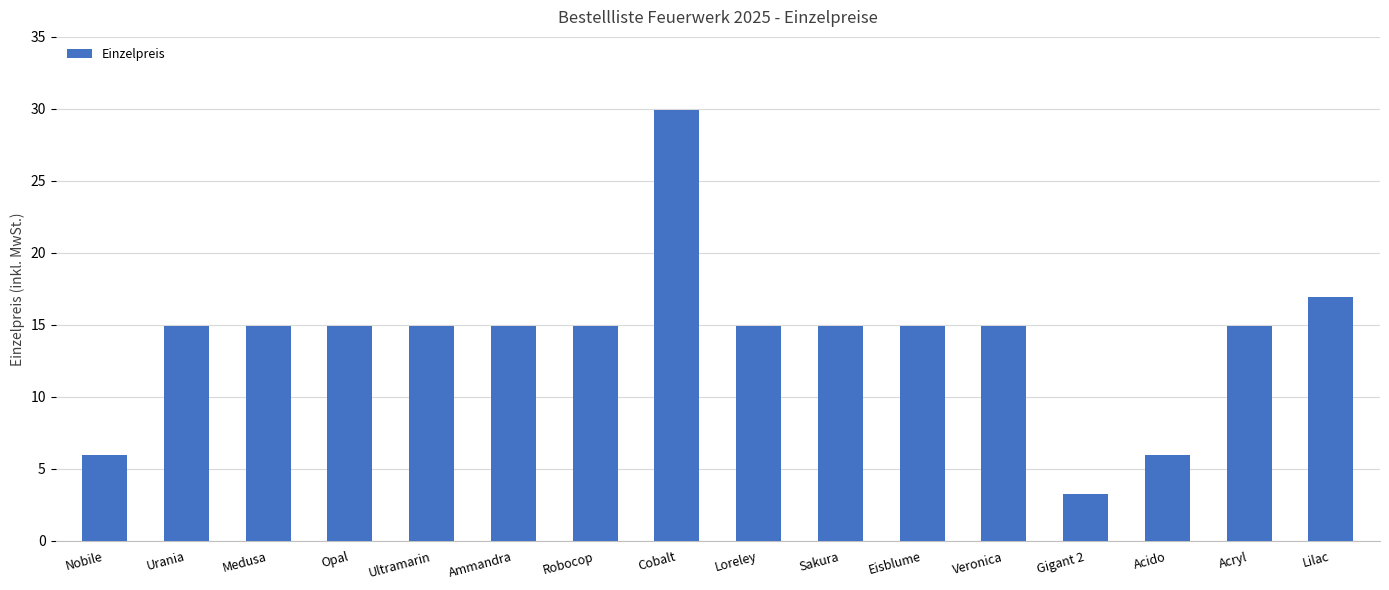

What value does the data have at Acido?

6.0